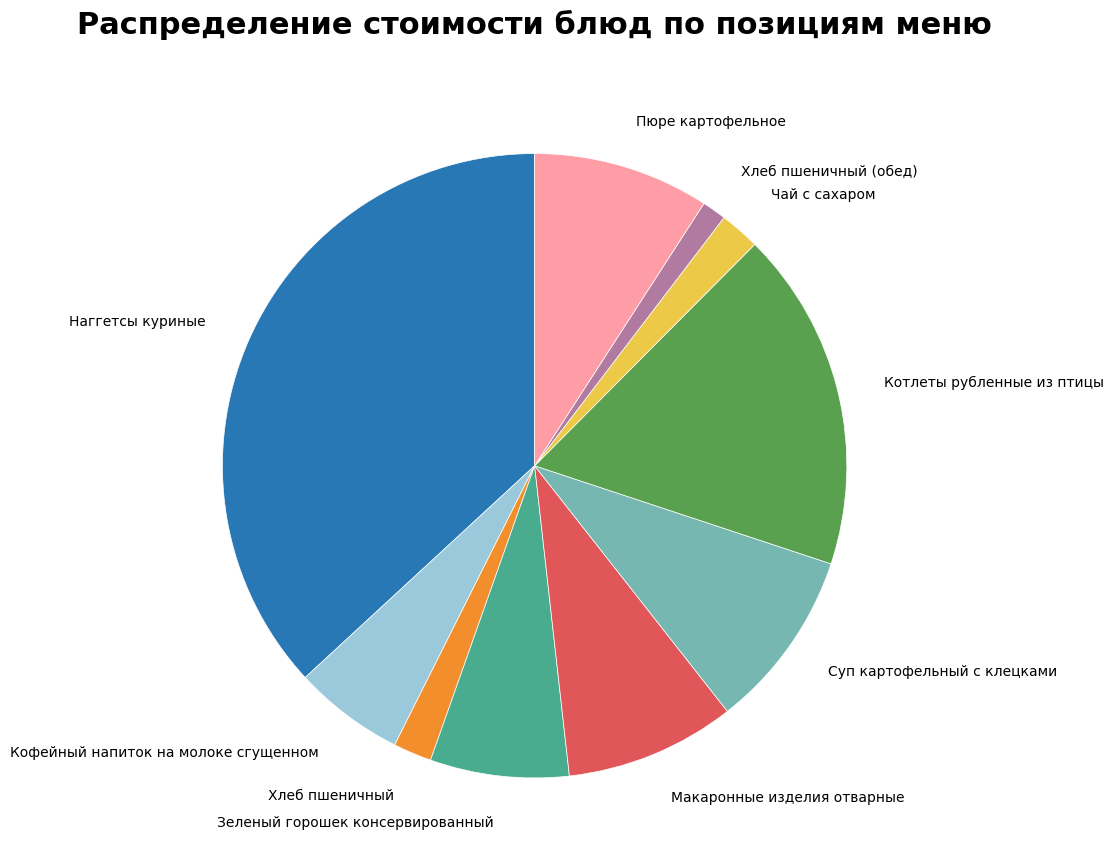

Is there any slice that represents more than half of the pie?

No